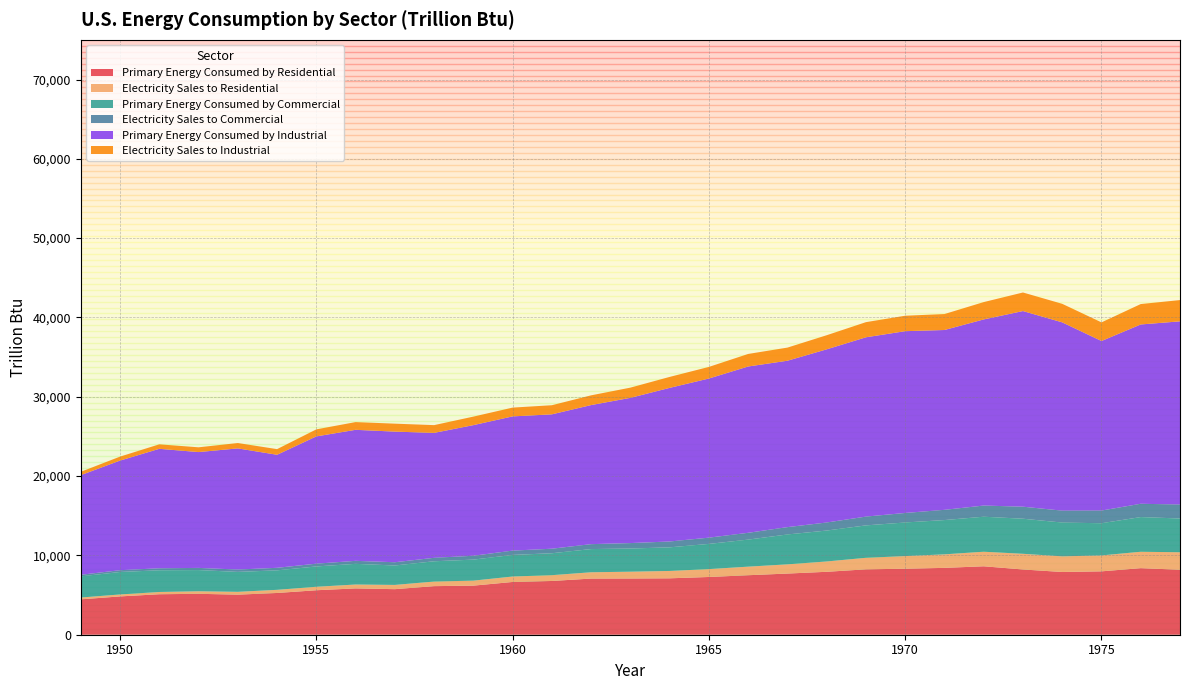

Reading right to left, transcribe all the data shown in this chart.

Primary Energy Consumed by Residential: 1977=8194.3	1976=8391.8	1975=7990.3	1974=7908.6	1973=8226.1	1972=8628.2	1971=8428.2	1970=8323.1	1969=8243.5	1968=7933.4	1967=7712.0	1966=7500.9	1965=7279.9	1964=7112.2	1963=7090.3	1962=7080.2	1961=6776.0	1960=6651.2	1959=6188.7	1958=6125.7	1957=5744.2	1956=5839.7	1955=5608.1	1954=5262.6	1953=5052.7	1952=5158.4	1951=5104.7	1950=4829.5	1949=4460.6
Electricity Sales to Residential: 1977=2201.6	1976=2069.2	1975=2006.7	1974=1972.8	1973=1976.3	1972=1837.7	1971=1704.4	1970=1591.0	1969=1456.0	1968=1301.9	1967=1160.5	1966=1081.2	1965=992.9	1964=927.5	1963=855.6	1962=794.3	1961=731.7	1960=687.4	1959=629.7	1958=578.3	1957=534.7	1956=489.5	1955=438.1	1954=396.6	1953=355.3	1952=319.2	1951=283.5	1950=246.3	1949=227.9
Primary Energy Consumed by Commercial: 1977=4258.3	1976=4371.6	1975=4059.4	1974=4259.3	1973=4423.0	1972=4412.2	1971=4323.9	1970=4236.9	1969=4085.5	1968=3899.6	1967=3767.8	1966=3409.1	1965=3177.0	1964=2977.3	1963=2921.3	1962=2924.0	1961=2765.1	1960=2722.7	1959=2649.5	1958=2557.3	1957=2449.4	1956=2606.9	1955=2561.3	1954=2457.6	1953=2512.4	1952=2673.0	1951=2737.7	1950=2834.1	1949=2668.9
Electricity Sales to Commercial: 1977=1753.9	1976=1677.9	1975=1597.8	1974=1501.3	1973=1516.7	1972=1407.6	1971=1288.0	1970=1201.2	1969=1107.7	1968=1014.0	1967=925.2	1966=859.2	1965=788.6	1964=737.8	1963=687.6	1962=620.9	1961=572.0	1960=543.0	1959=487.9	1958=435.3	1957=410.7	1956=380.2	1955=349.9	1954=319.3	1953=296.9	1952=273.3	1951=252.4	1950=225.1	1949=200.1
Primary Energy Consumed by Industrial: 1977=23101.1	1976=22606.0	1975=21378.2	1974=23739.5	1973=24664.6	1972=23464.5	1971=22673.5	1970=22918.5	1969=22605.9	1968=21831.5	1967=20978.4	1966=20966.9	1965=20063.1	1964=19366.6	1963=18309.1	1962=17534.1	1961=16940.1	1960=16922.8	1959=16467.4	1958=15750.6	1957=16467.9	1956=16516.9	1955=16045.9	1954=14250.9	1953=15273.5	1952=14603.7	1951=15059.4	1950=13819.7	1949=12561.1
Electricity Sales to Industrial: 1977=2682.0	1976=2572.9	1975=2346.4	1974=2336.8	1973=2340.9	1972=2187.0	1971=2011.2	1970=1947.8	1969=1908.6	1968=1778.1	1967=1654.9	1966=1581.8	1965=1462.8	1964=1382.0	1963=1287.8	1962=1227.8	1961=1149.2	1960=1106.9	1959=1075.2	1958=977.7	1957=1003.1	1956=975.7	1955=887.0	1954=711.3	1953=677.7	1952=600.9	1951=567.0	1950=499.8	1949=418.3